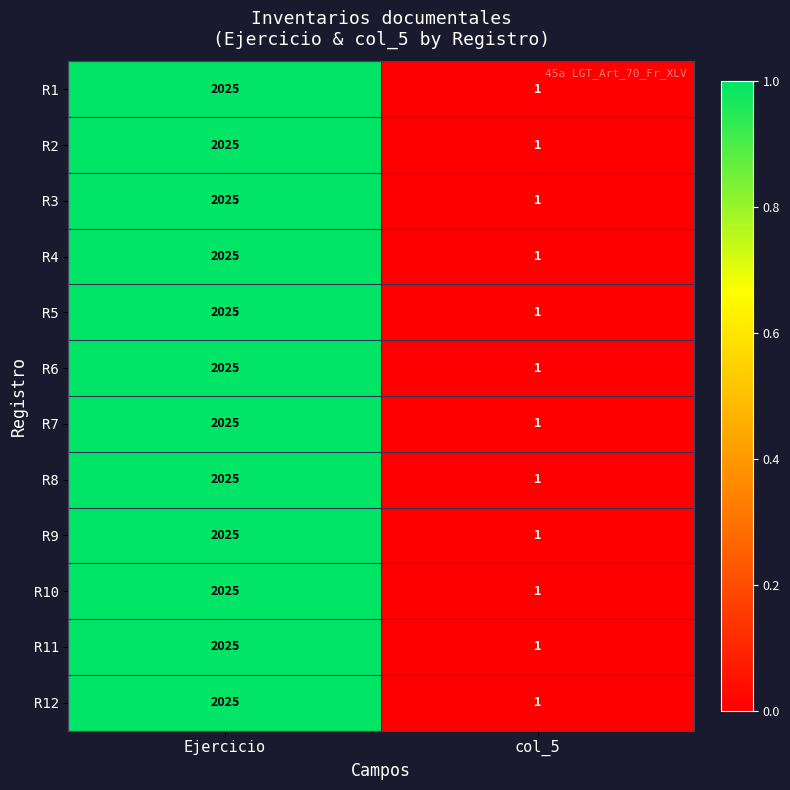

The value of R10 at col_5 is 1. True or false?

True